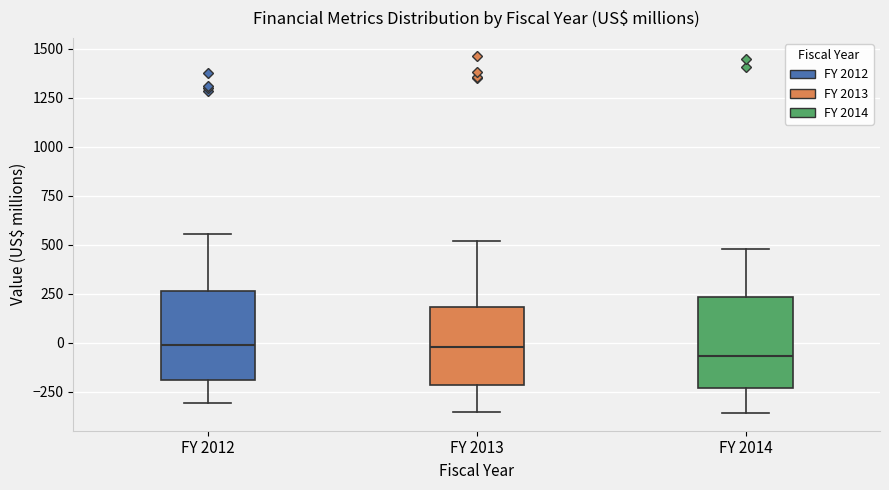

Reading left to right, transcribe this box plot: for each box, give where its median line is, the range the box spans, and where its two whiskers end, as read against the y-axis. The values are not printed on the chart, so give them approximately, as read against the axis.

FY 2012: median 0, box -200 to 250, whiskers -300 to 550
FY 2013: median 0, box -200 to 200, whiskers -350 to 500
FY 2014: median -50, box -250 to 250, whiskers -350 to 500